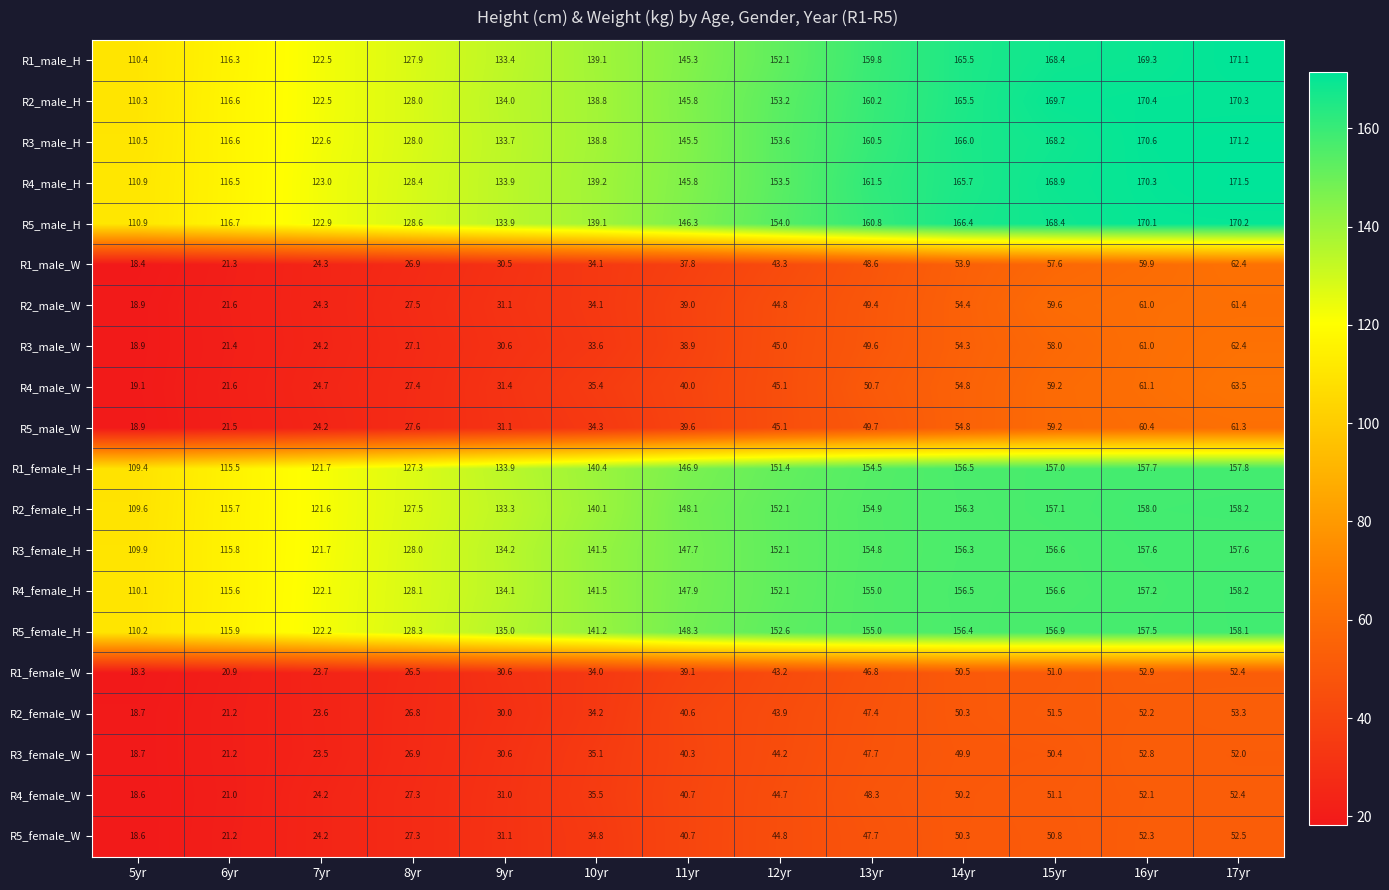

Read the R1_female_W value at 17yr.

52.4